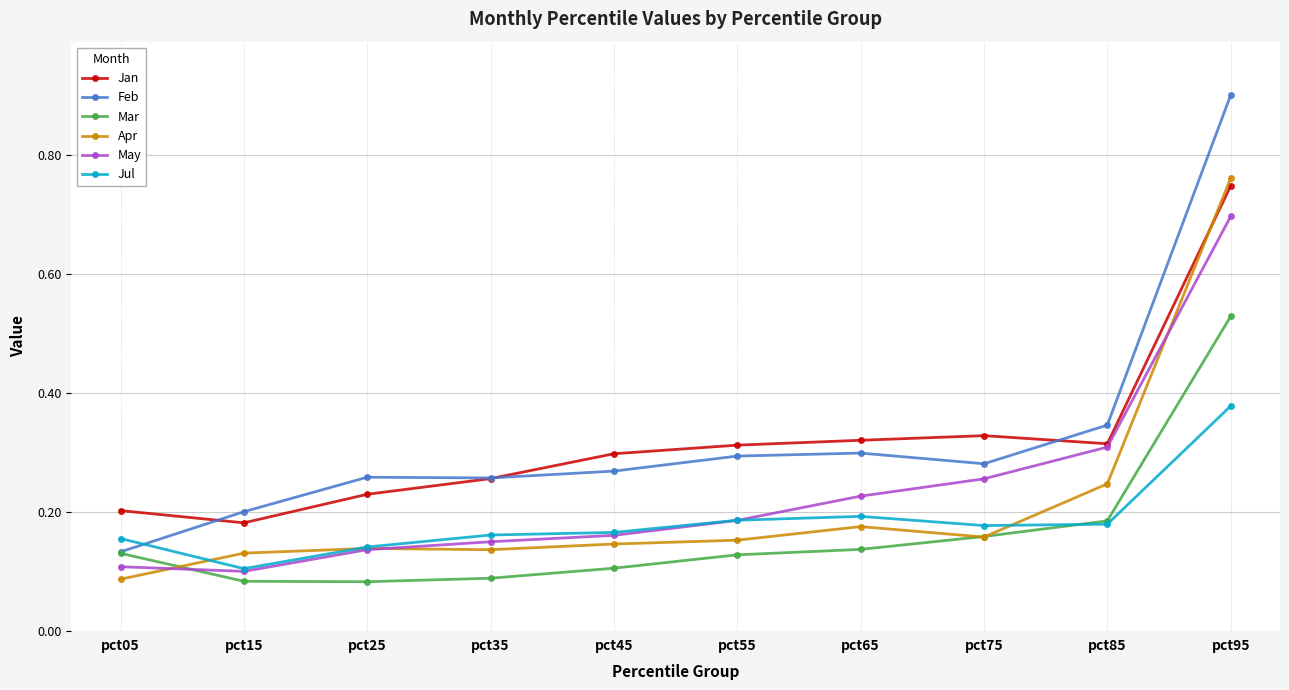

At which category is the sum across all series the highest?

pct95